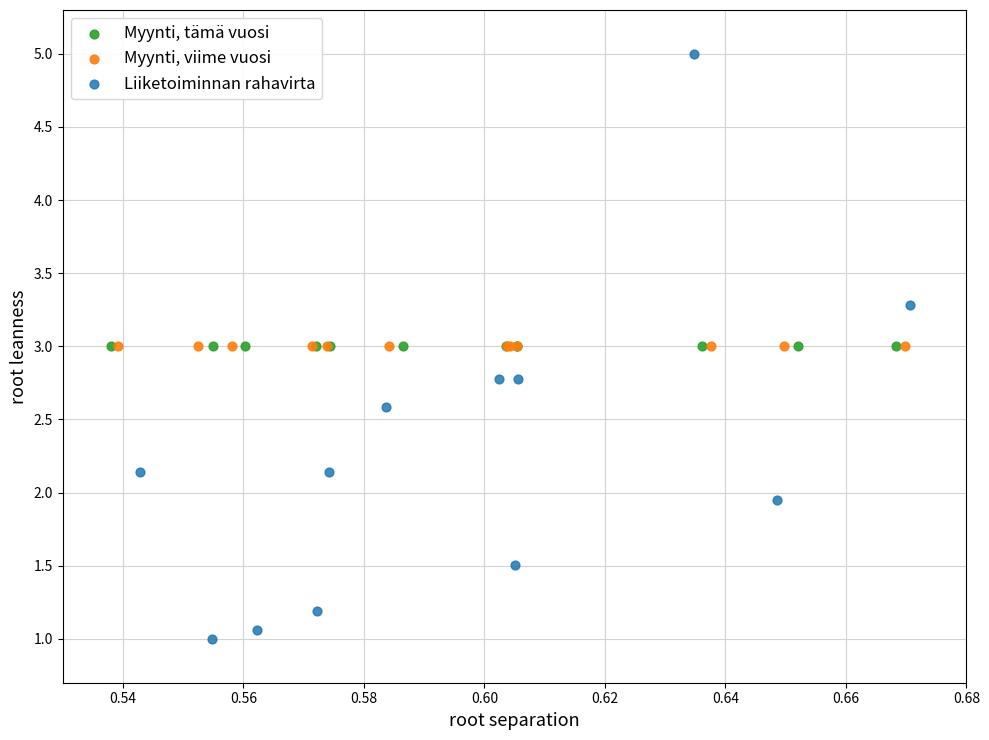

Which series contains the highest Y value?

Liiketoiminnan rahavirta